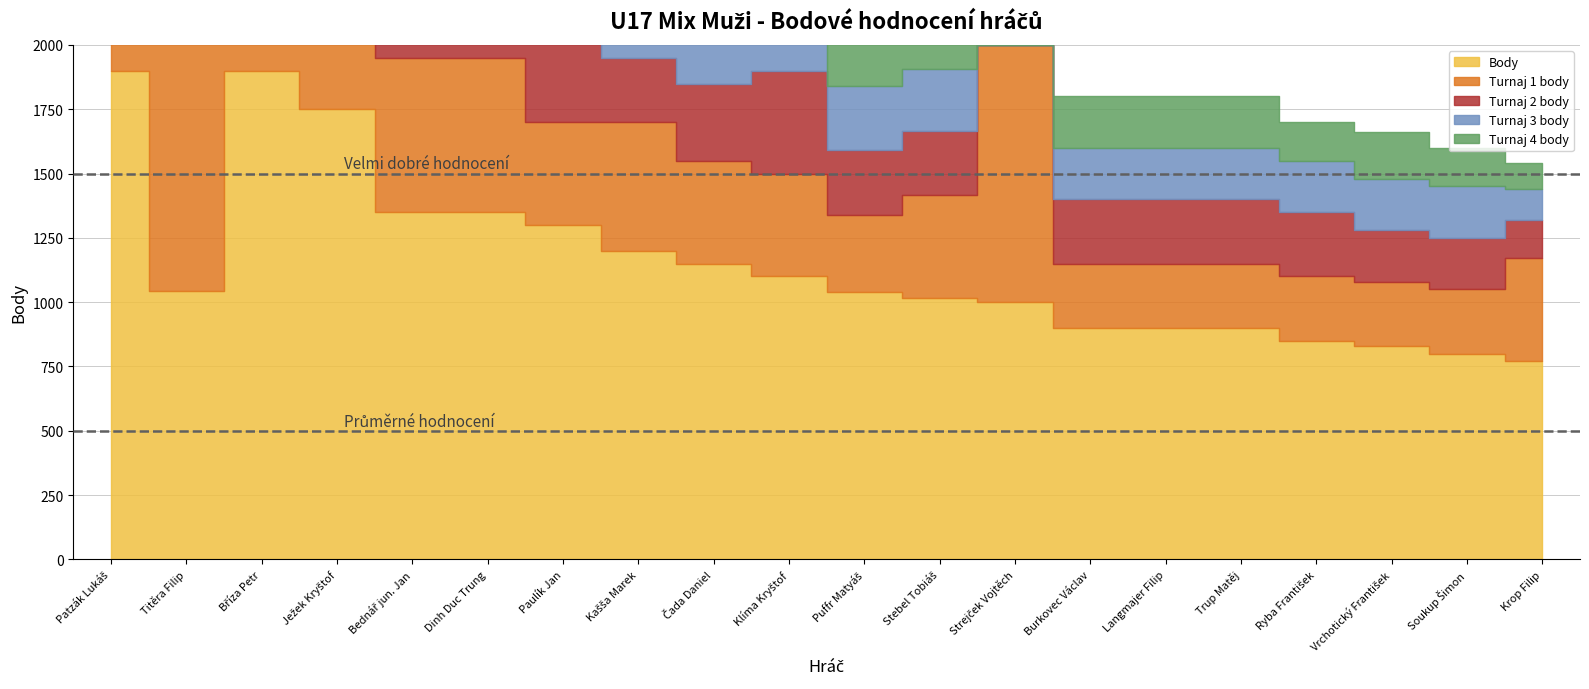

Rank the series by their maximum value, from lowest to highest.

Turnaj 3 body, Turnaj 4 body, Turnaj 2 body, Turnaj 1 body, Body